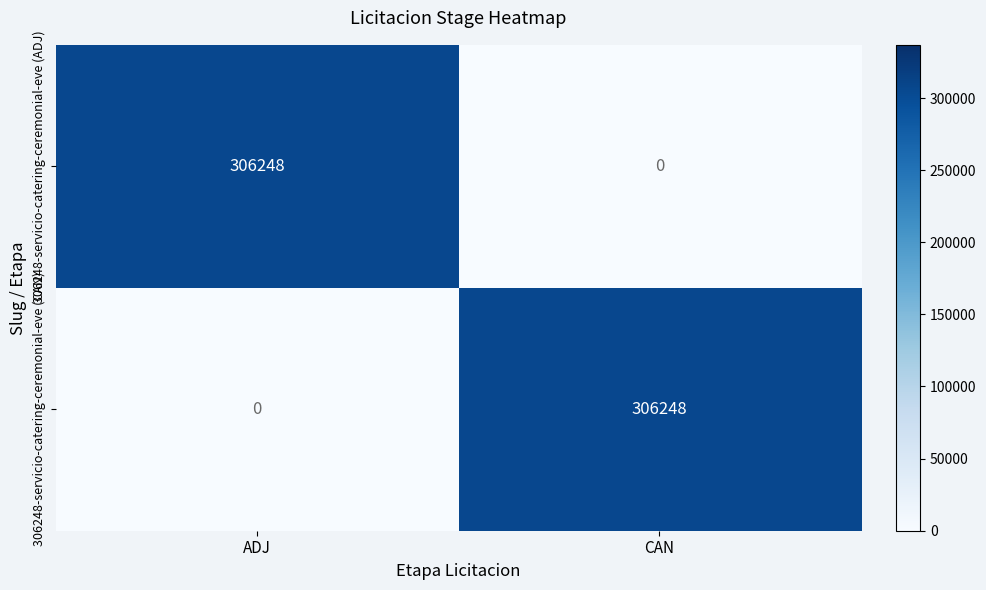

True or false: 306248-servicio-catering-ceremonial-eve (ADJ) has a value of 499176 at ADJ.

False